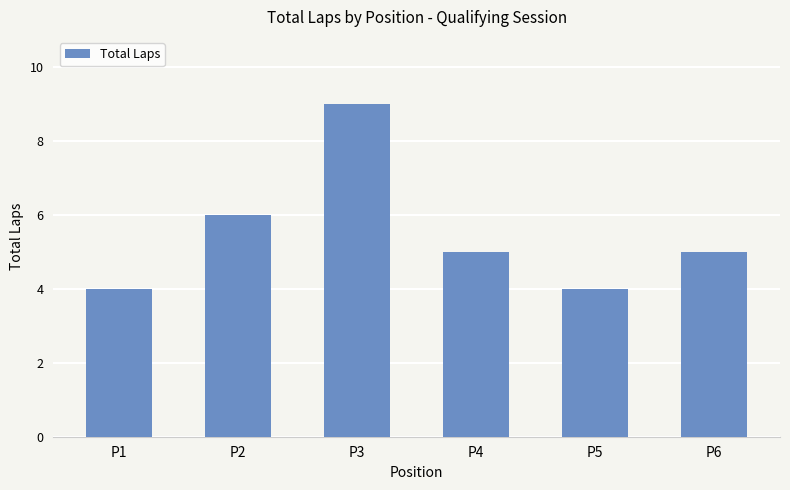

The chart shows a value of 8 at P6. True or false?

False